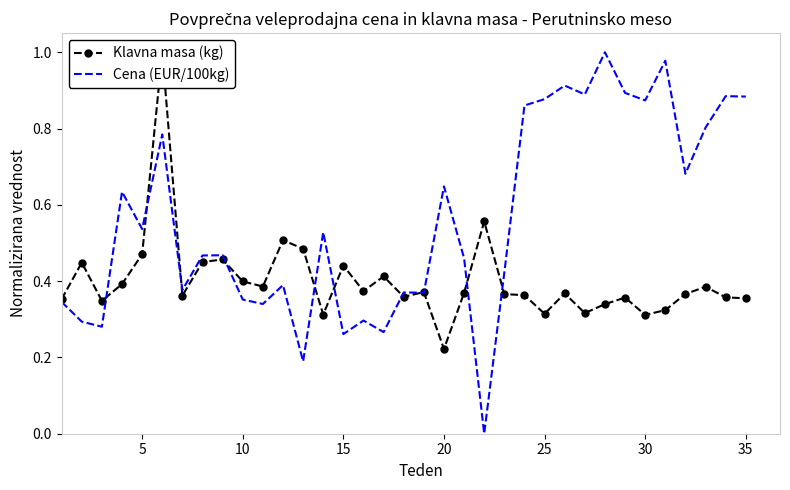

Is it true that Cena (EUR/100kg) equals 1.3 at 30?

False